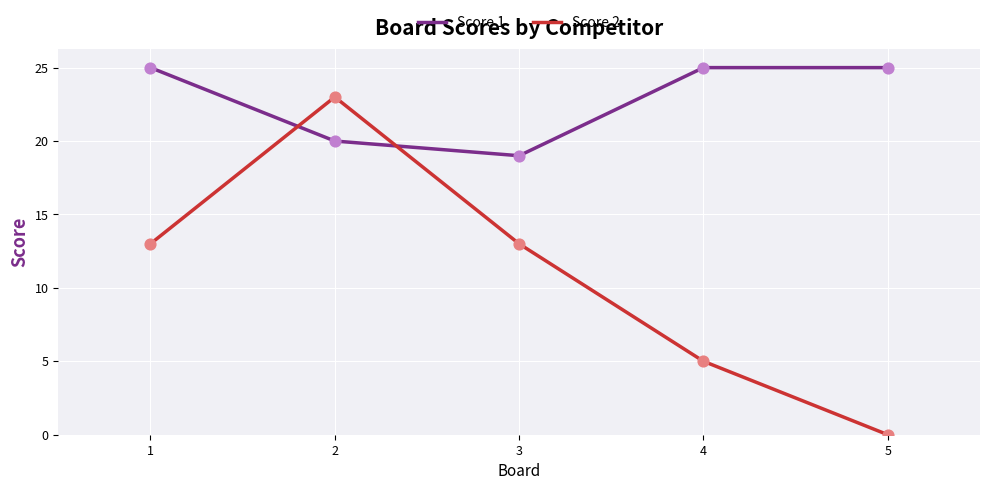

What is the total value across all series at 1?

38